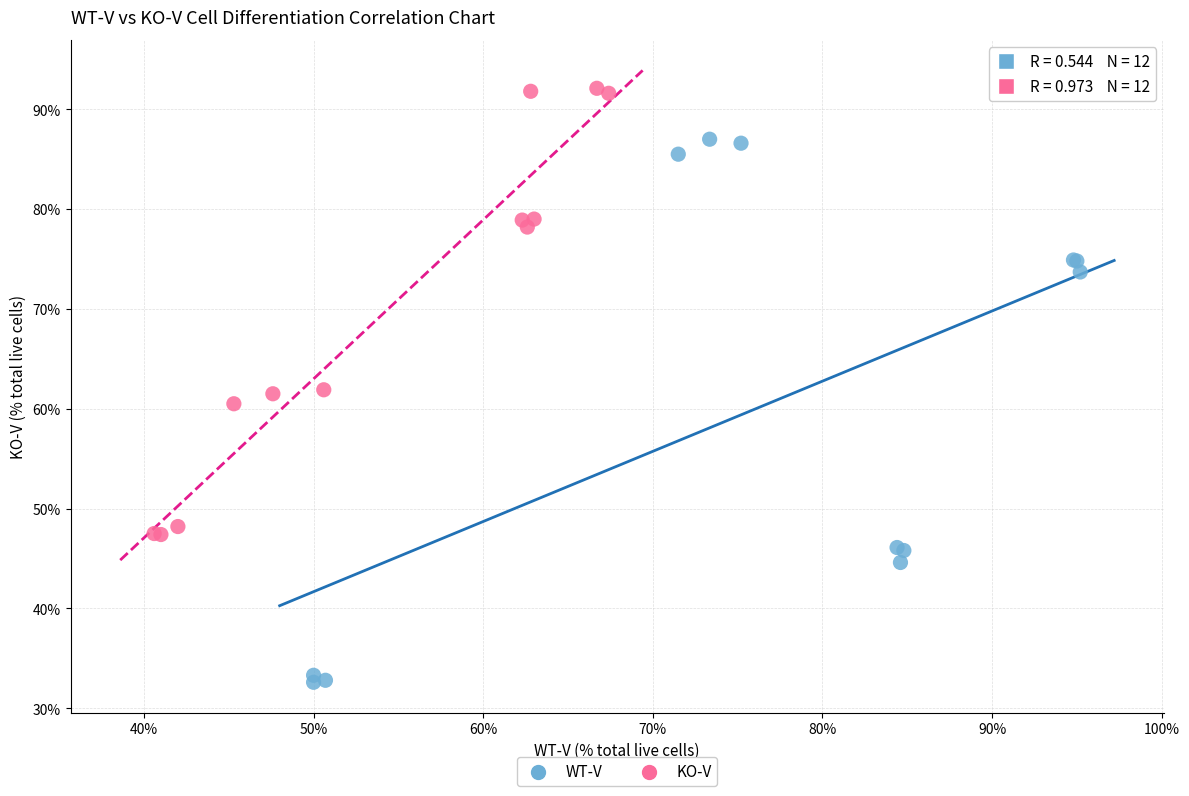

Which series contains the highest Y value?

KO-V